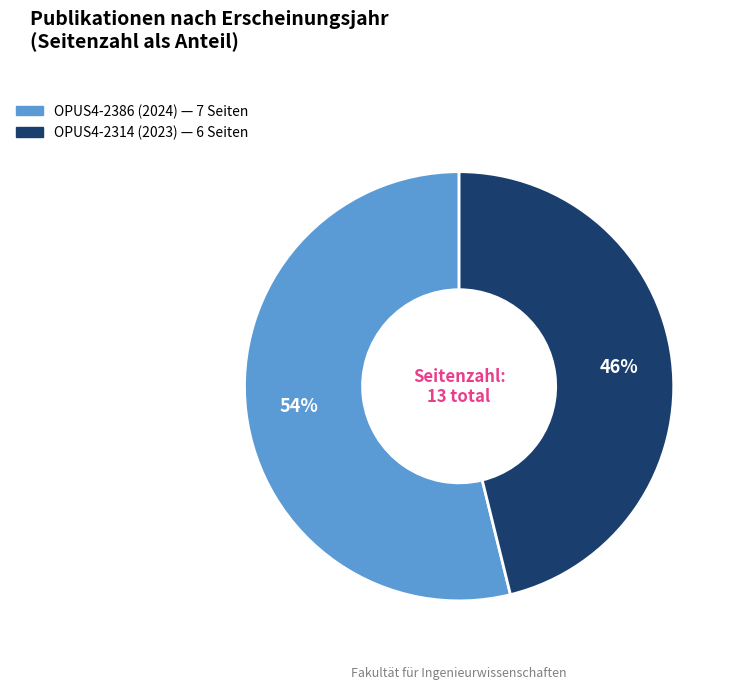

Which slice is the largest?

OPUS4-2386